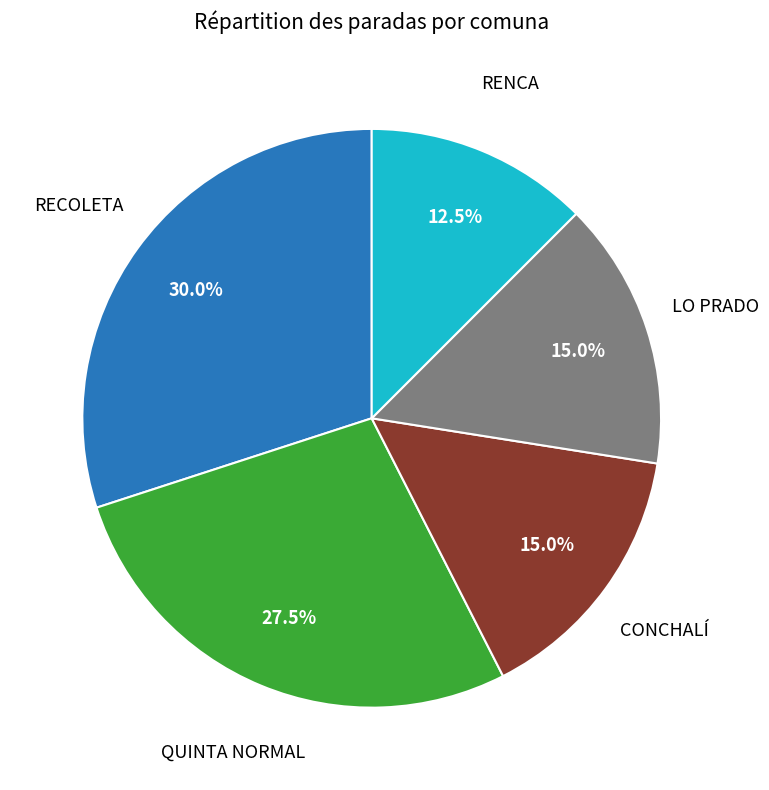

Is there a majority slice in this chart?

No